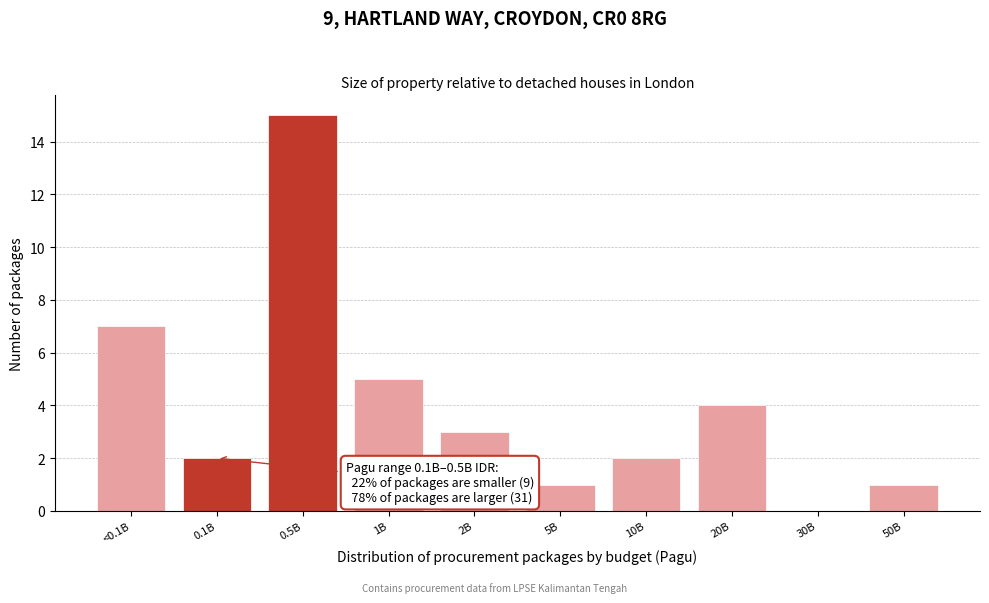

Reading left to right, transcribe all the data shown in this chart.

<0.1B=7	0.1B=2	0.5B=15	1B=5	2B=3	5B=1	10B=2	20B=4	30B=0	50B=1